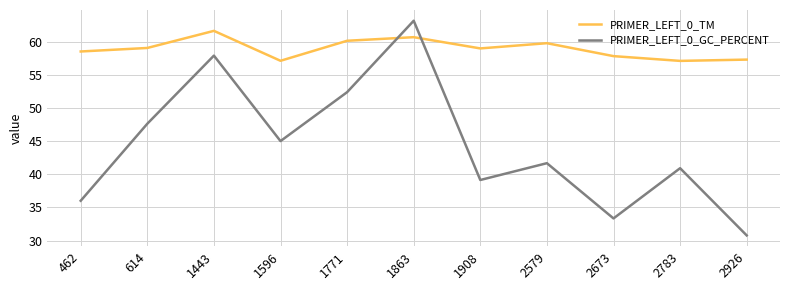

The PRIMER_LEFT_0_TM series shows 57.1 at 1596. True or false?

True